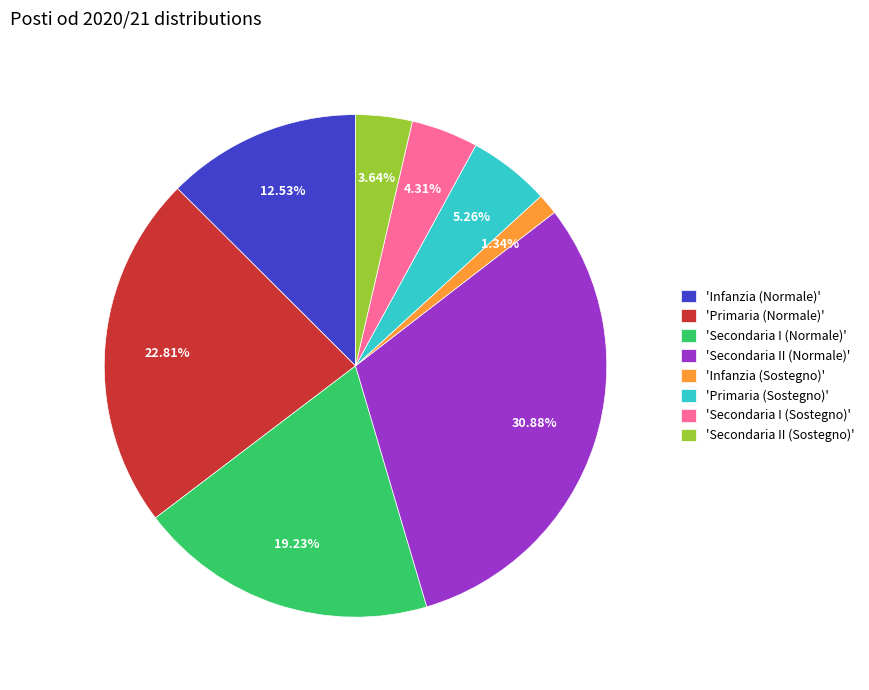

How many slices are in this pie chart?

8